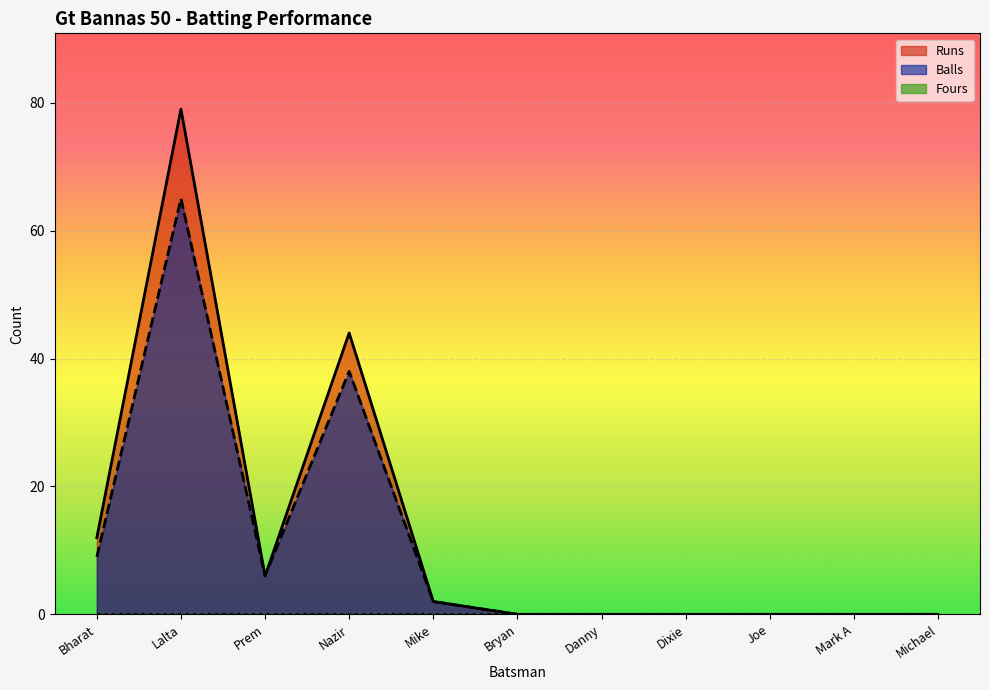

At how many categories does at least one series exceed 5?

4